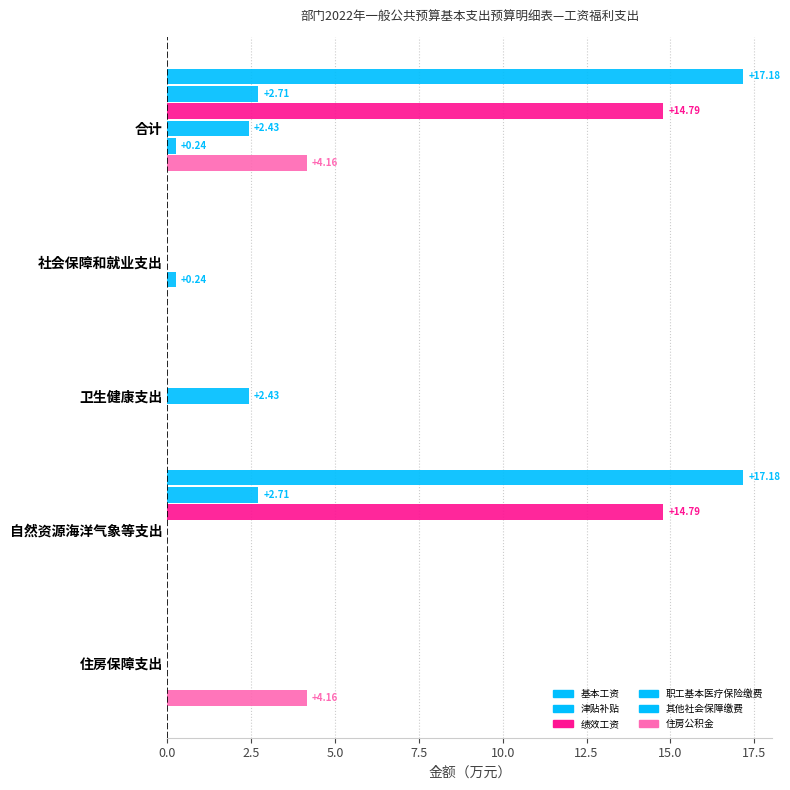

What is the difference between the maximum and minimum values in the 基本工资 series?

17.2